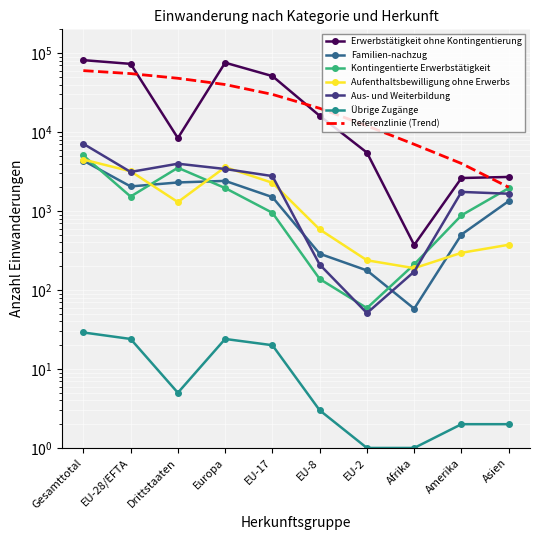

Which series changed the most between Afrika and Amerika?

Erwerbstätigkeit ohne Kontingentierung